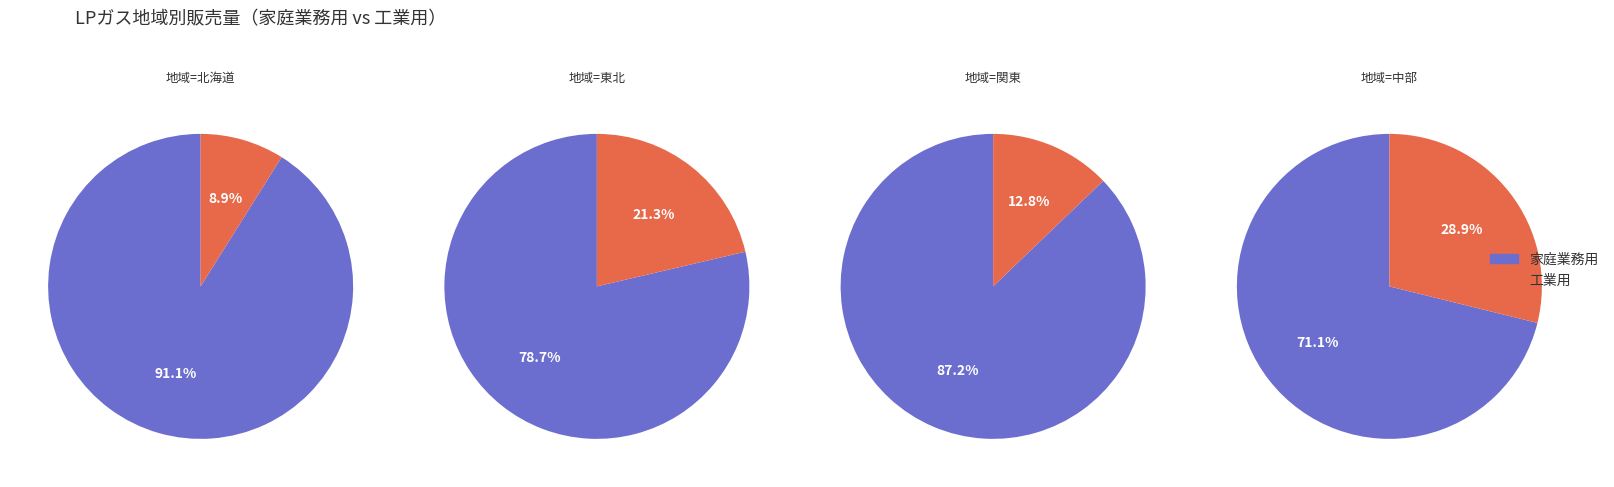

Between 関東 and 中部, which series saw the biggest shift?

家庭業務用